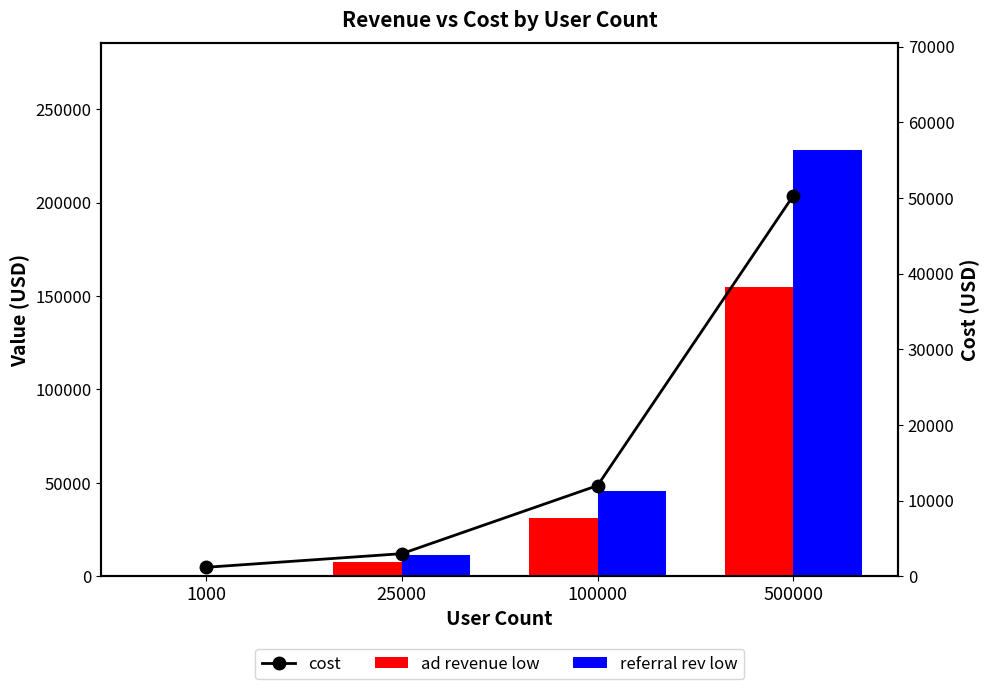

Reading right to left, transcribe all the data shown in this chart.

ad revenue low: 500000=155000	100000=31000	25000=7750	1000=310
referral rev low: 500000=228125	100000=45625	25000=11406	1000=456
cost: 500000=50300	100000=12000	25000=3000	1000=1200